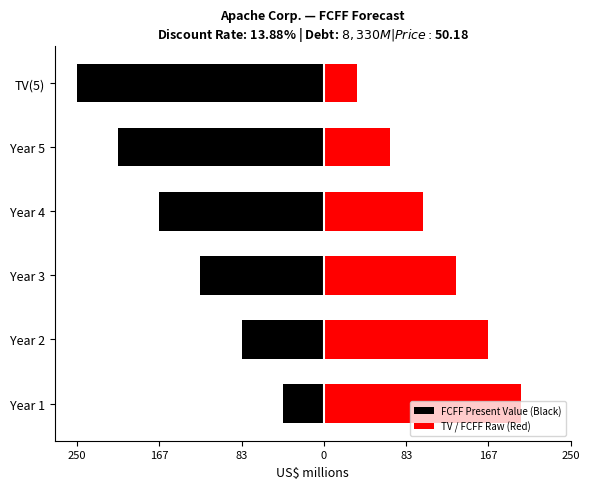

Is it true that FCFF Present Value (Black) equals -124.9 at Year 3?

True